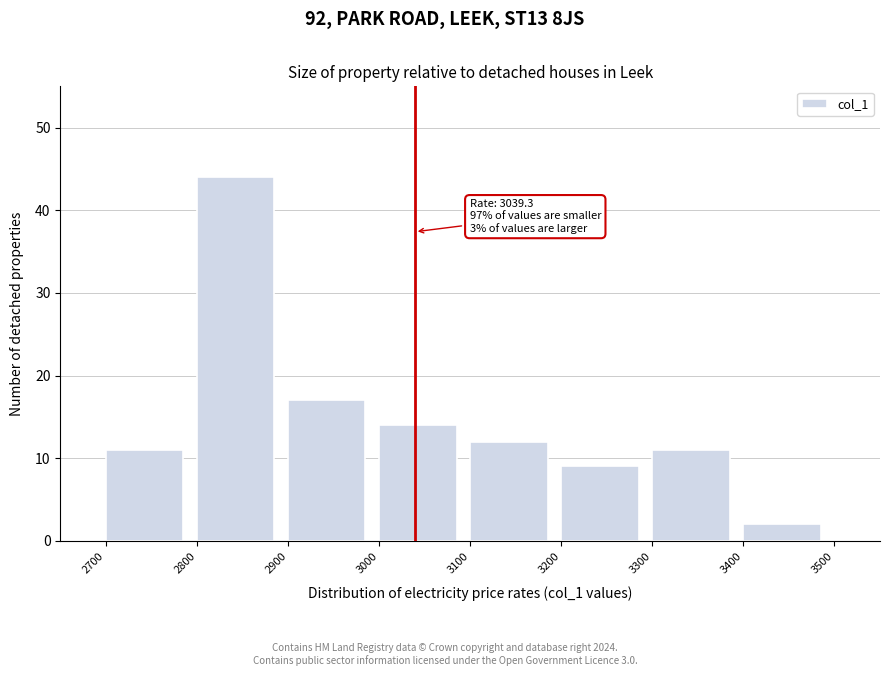

Which range on the x-axis has the tallest bar?

2800 to 2900